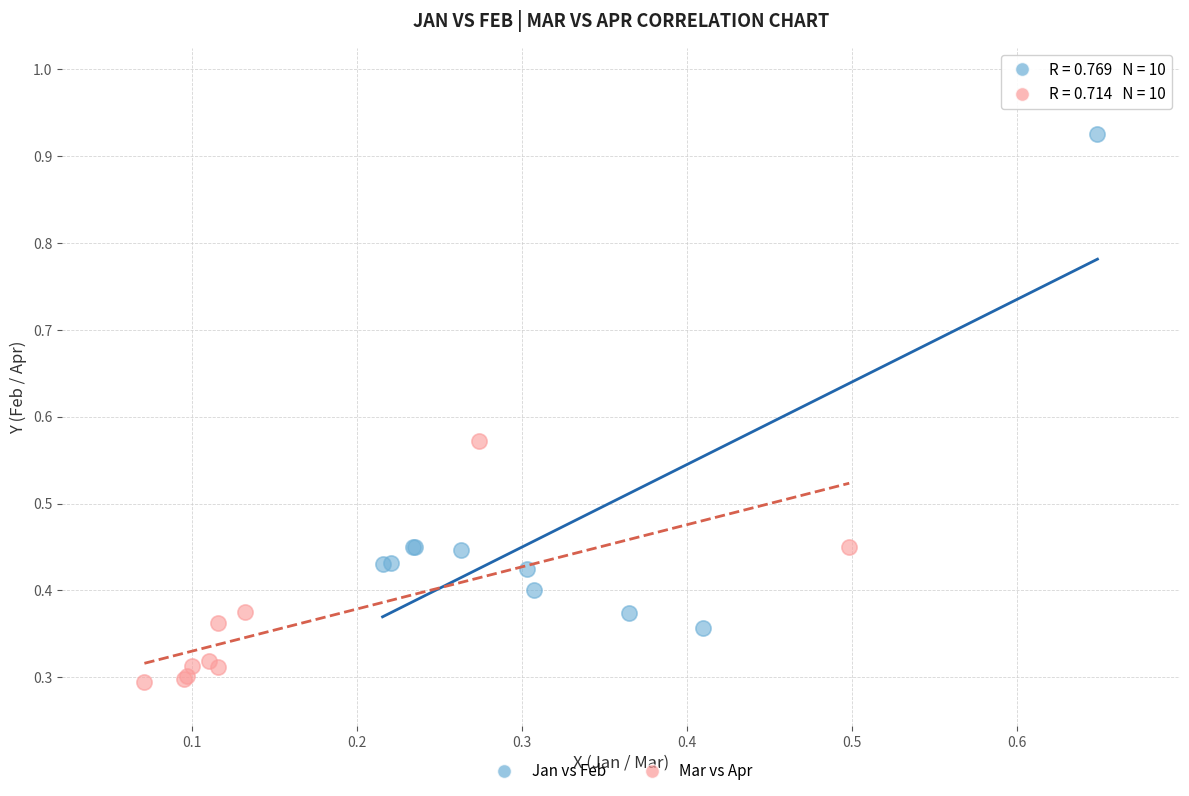

Which series has the widest spread of Y values?

Jan vs Feb